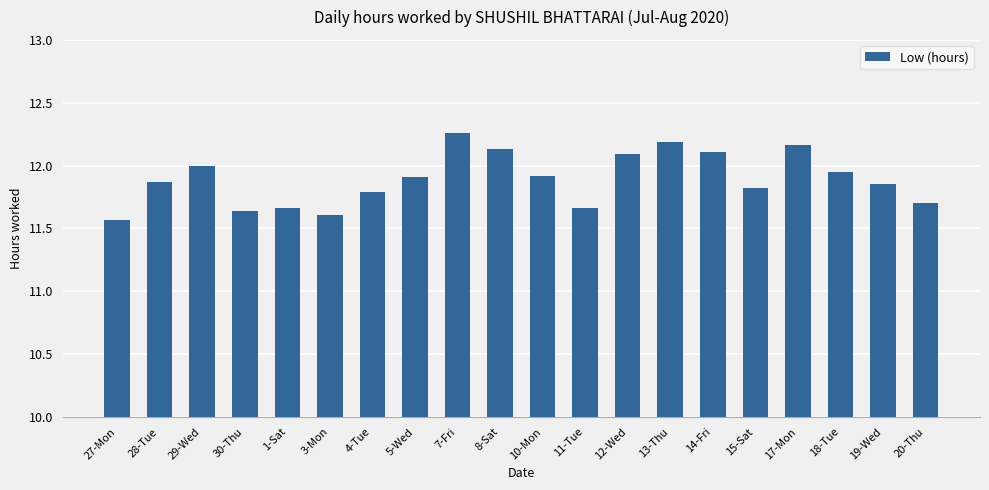

How many bars are there in total?

20